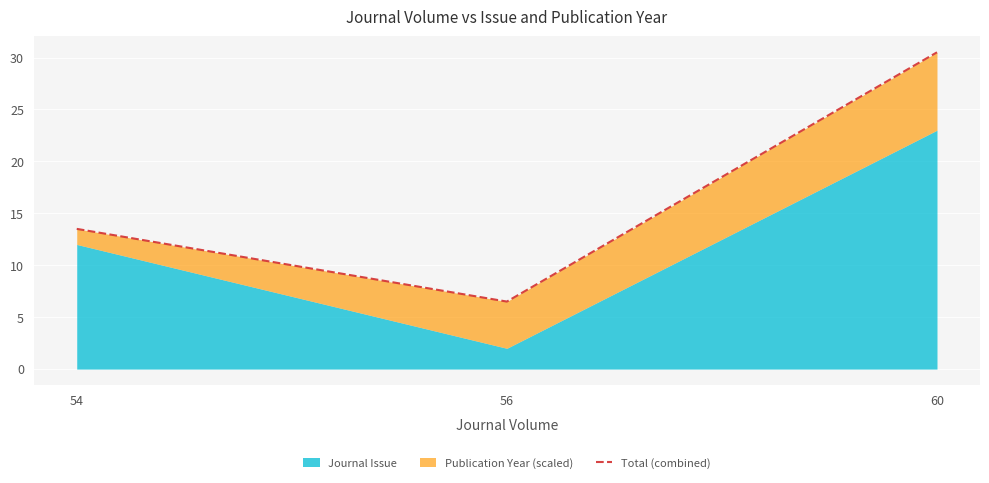

Which label corresponds to the smallest value in the chart?

56